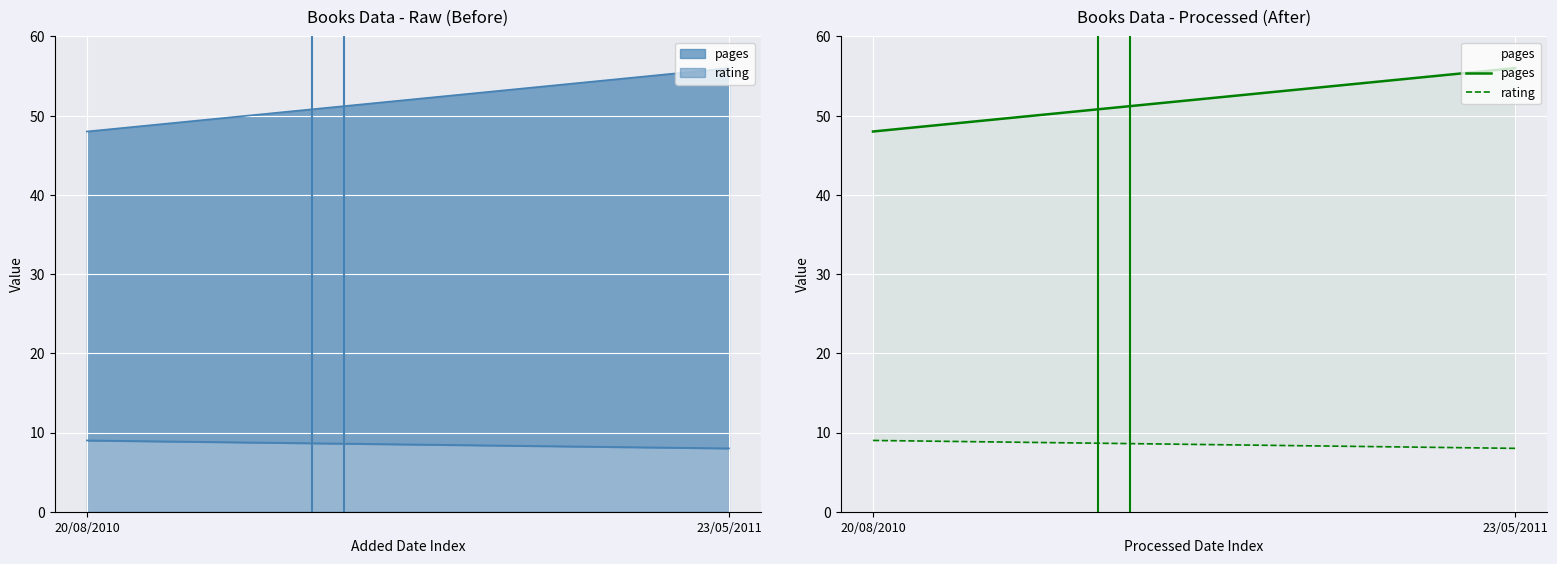

Between 20/08/2010 and 23/05/2011, which series saw the biggest shift?

pages